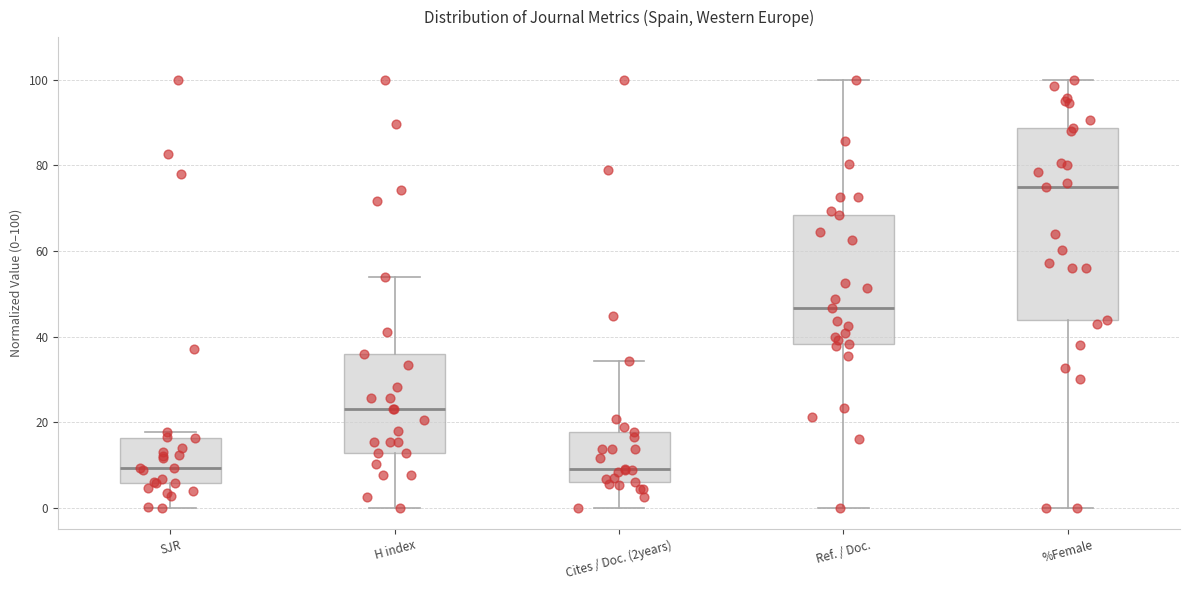

Where is the upper edge of the box for H index on the y-axis? The values are not printed on the chart, so give them approximately, as read against the axis.

36